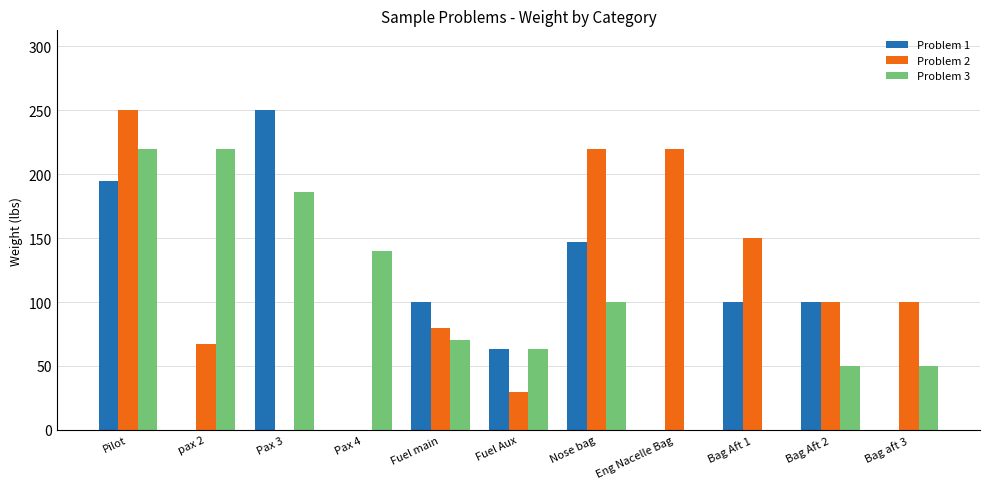

What is the maximum value shown in the chart?

250